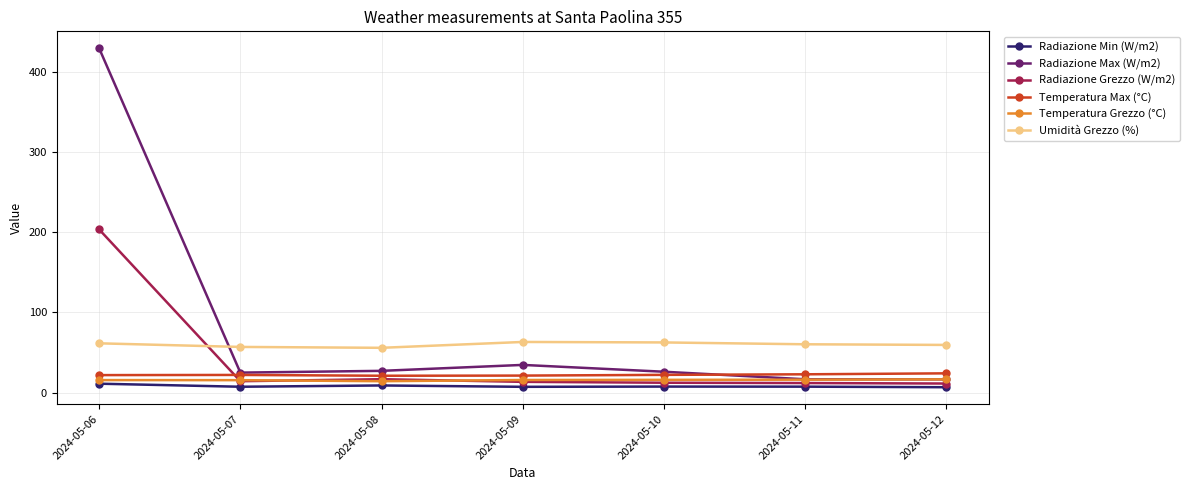

True or false: Umidità Grezzo (%) has a value of 86.8 at 2024-05-12.

False